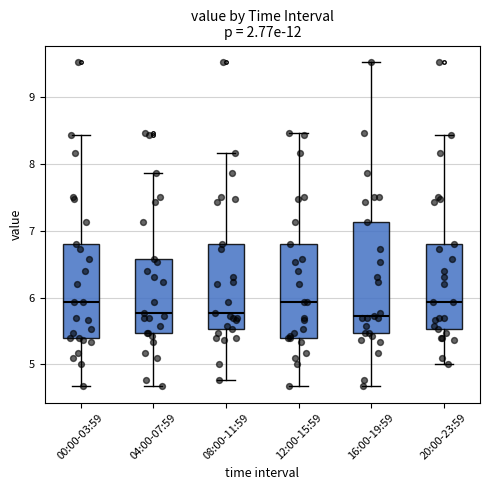

Comparing the boxes themselves (not the whiskers), which one is the tallest?

16:00-19:59